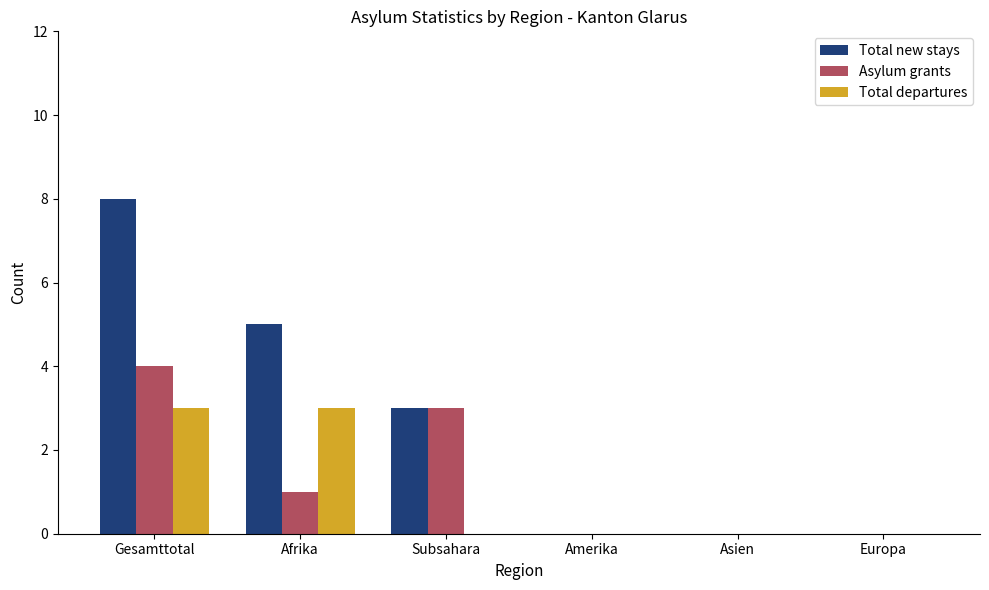

At which category is the sum across all series the highest?

Gesamttotal